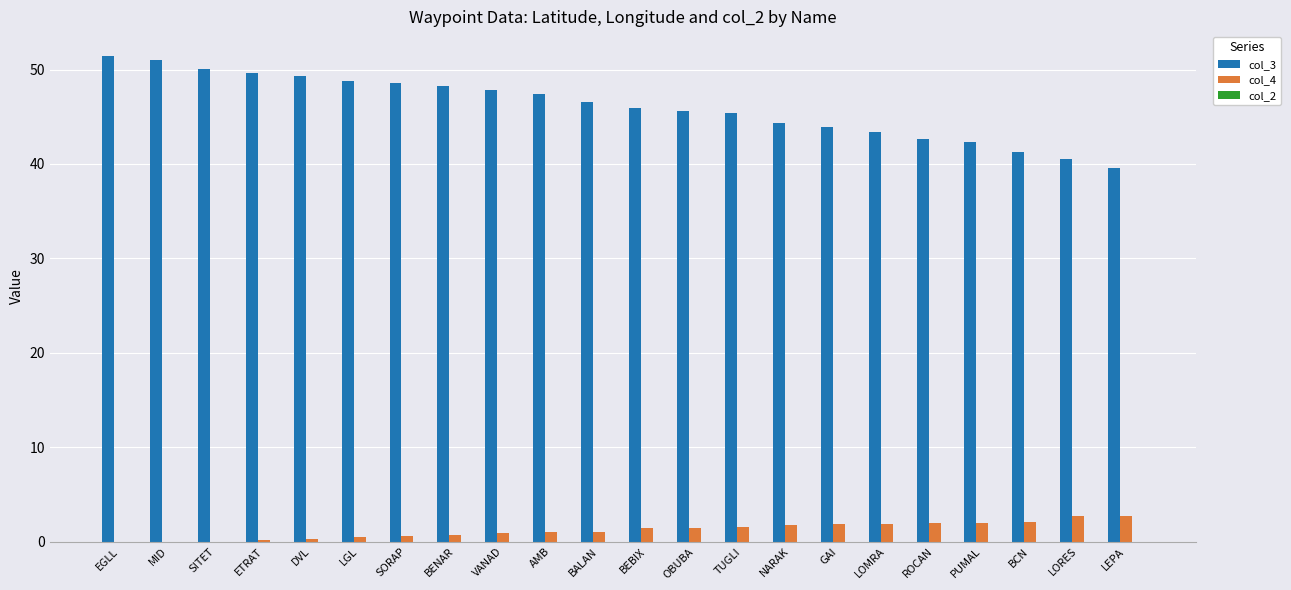

Which series has the largest total across all categories?

col_3